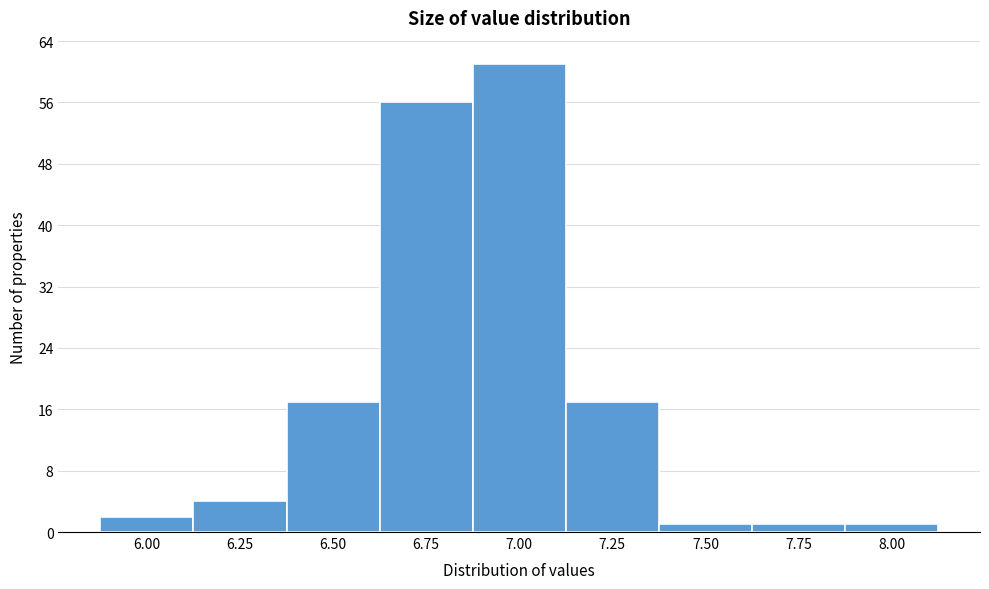

Reading right to left, transcribe all the data shown in this chart.

8.00=1	7.75=1	7.50=1	7.25=17	7.00=61	6.75=56	6.50=17	6.25=4	6.00=2